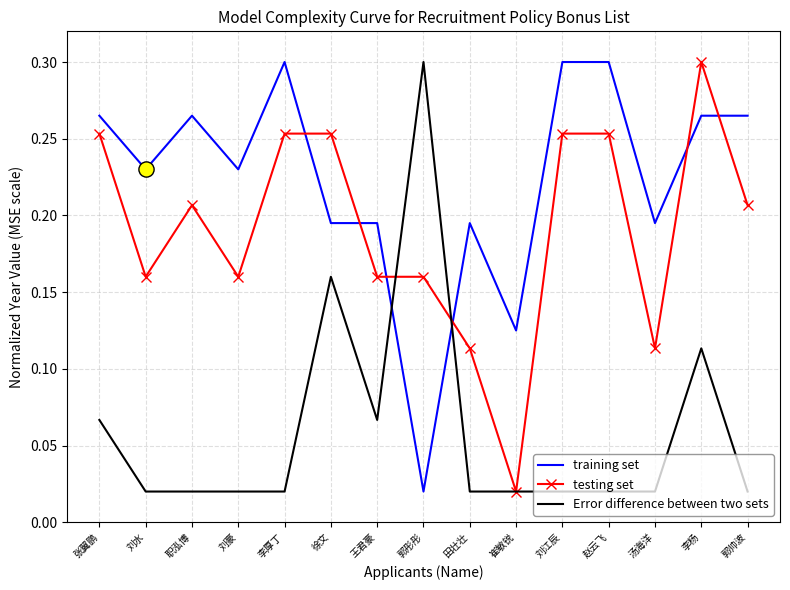

At which category is the sum across all series the highest?

李杨